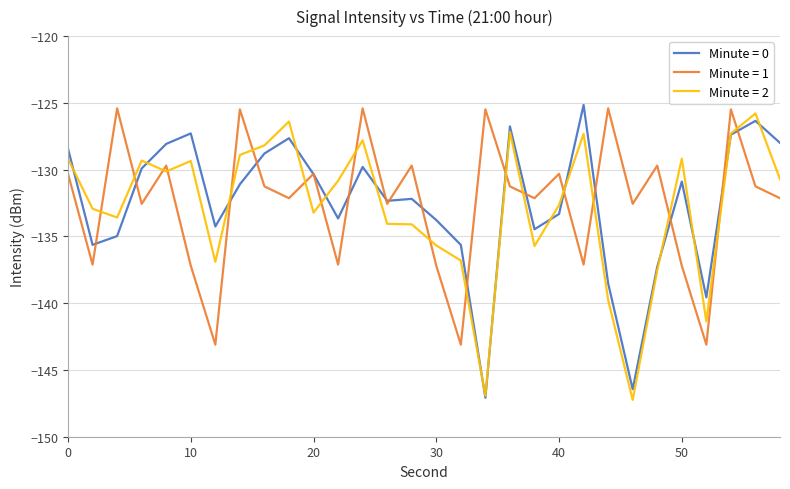

Which series ends up on top after the final intersection of Minute = 1 and Minute = 2?

Minute = 2